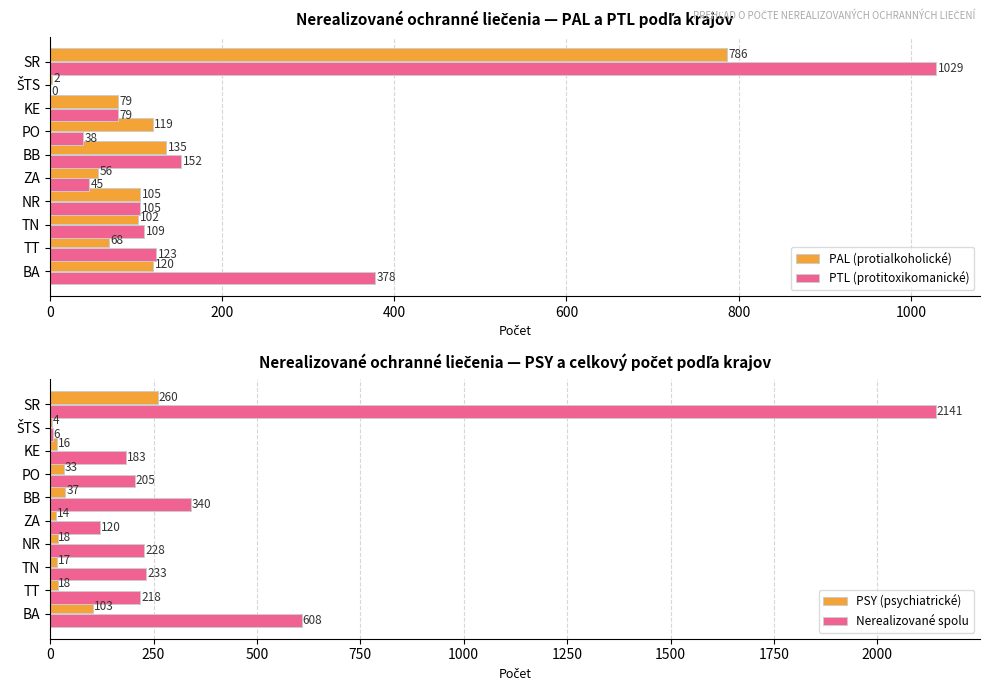

What are all the series names shown in the legend?

PAL (protialkoholické), PTL (protitoxikomanické), PSY (psychiatrické), Nerealizované spolu